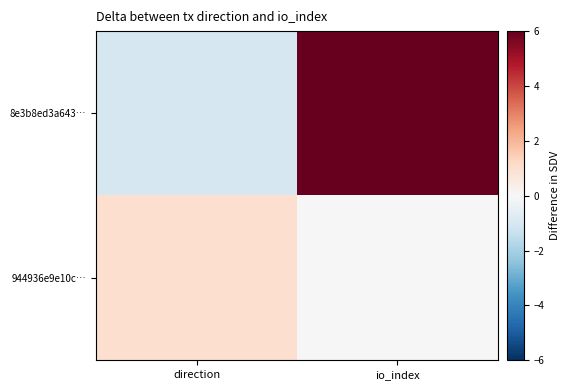

List the series in order of their overall mean, highest first.

8e3b8ed3a643…, 944936e9e10c…